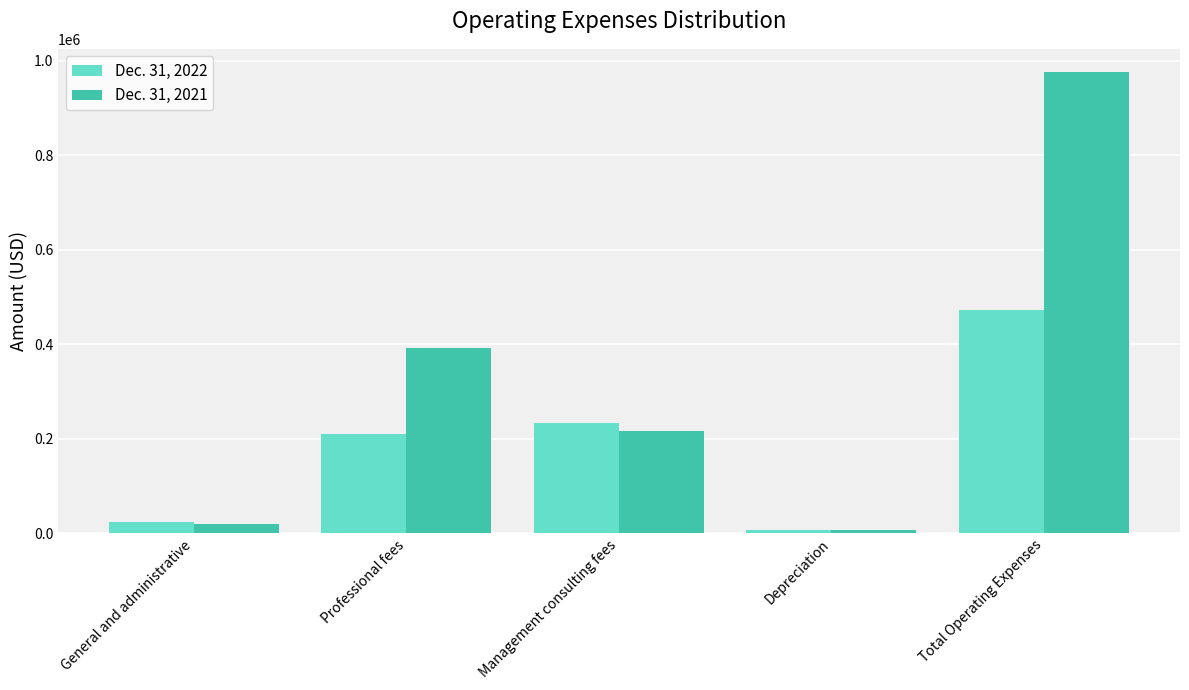

How many values in the Dec. 31, 2021 series are below 217000?

2